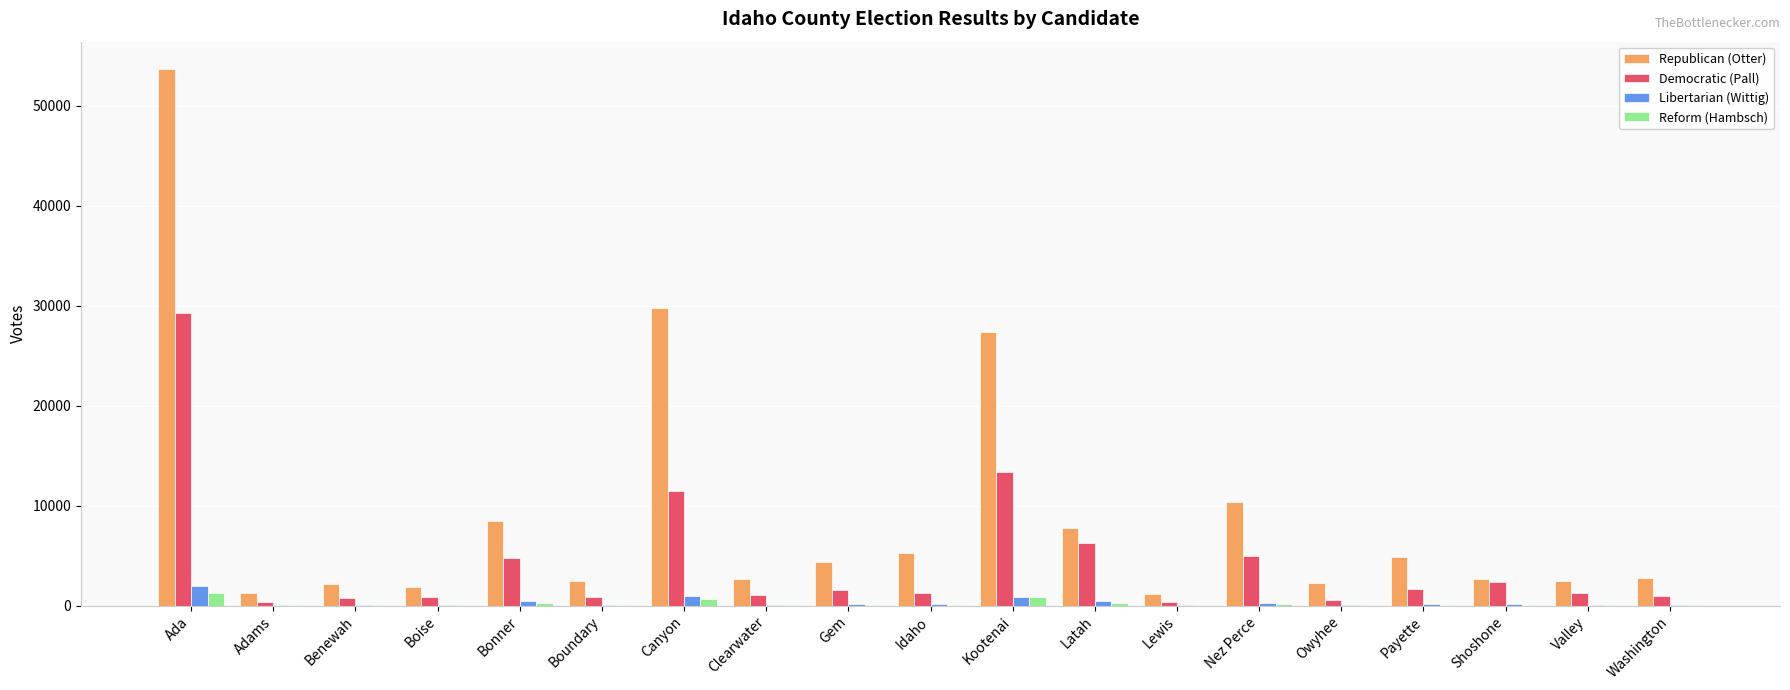

What is the difference between the Reform (Hambsch) values at Canyon and Shoshone?

588